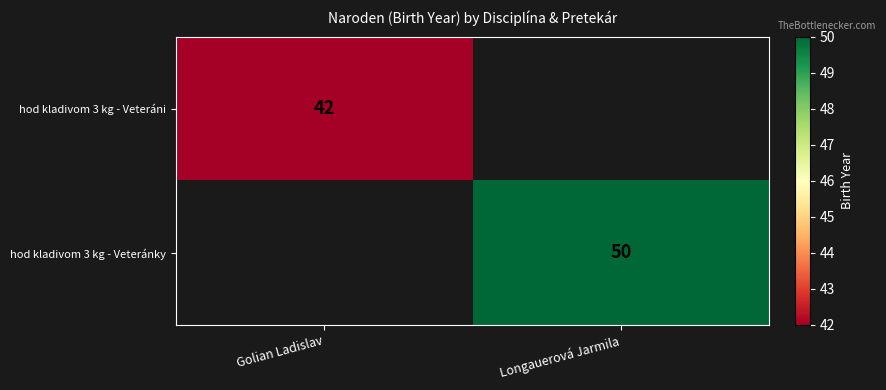

The hod kladivom 3 kg - Veteránky series shows 86 at Longauerová Jarmila. True or false?

False